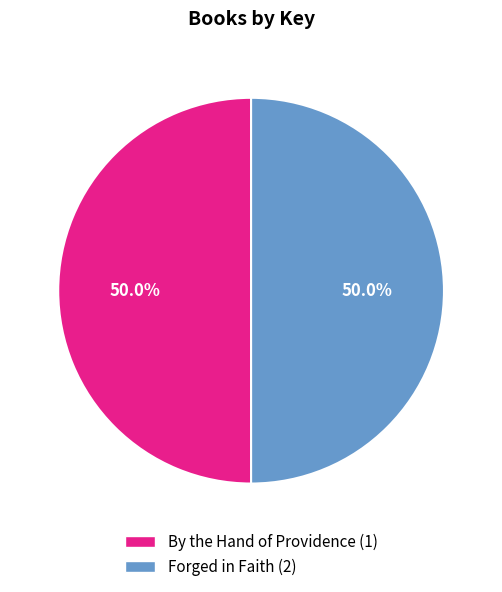

To the nearest percent, what portion does By the Hand of Providence (1) represent?

50%